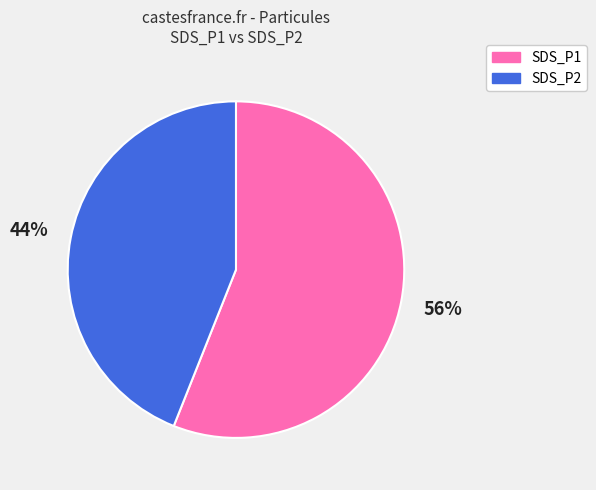

Count the number of slices in the pie.

2